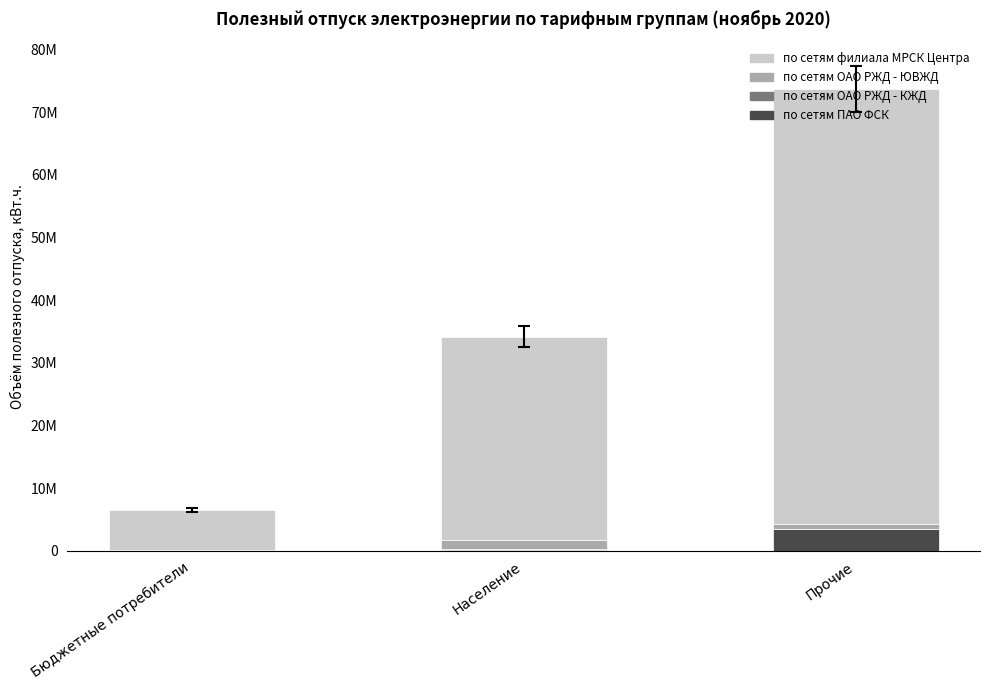

What value does the по сетям филиала МРСК Центра series have at Население, to the nearest 50?

32426300